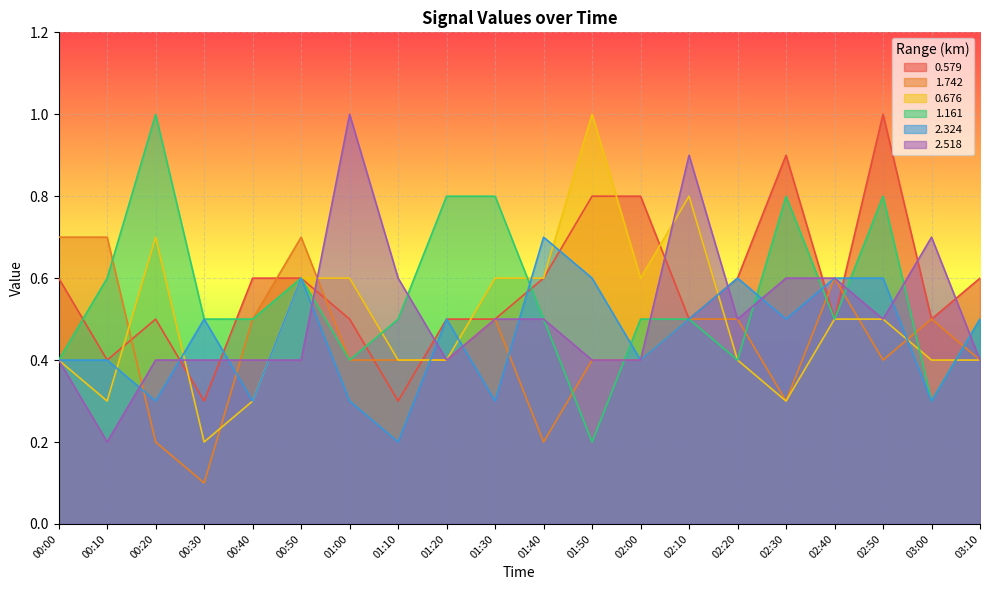

Count the 1.742 values in the range 0 to 1.

20